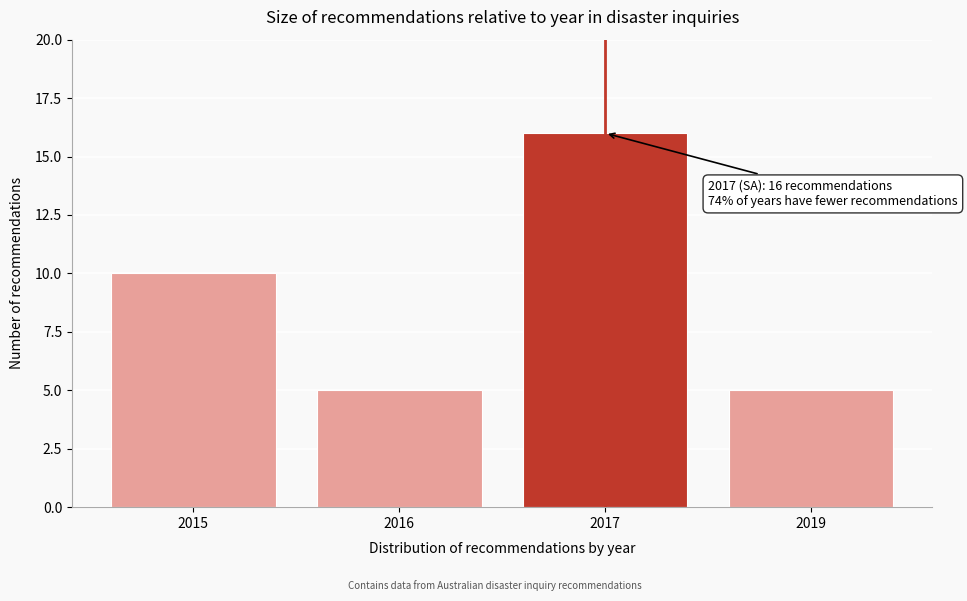

Reading left to right, extract all data points from this chart.

2015=10	2016=5	2017=16	2019=5